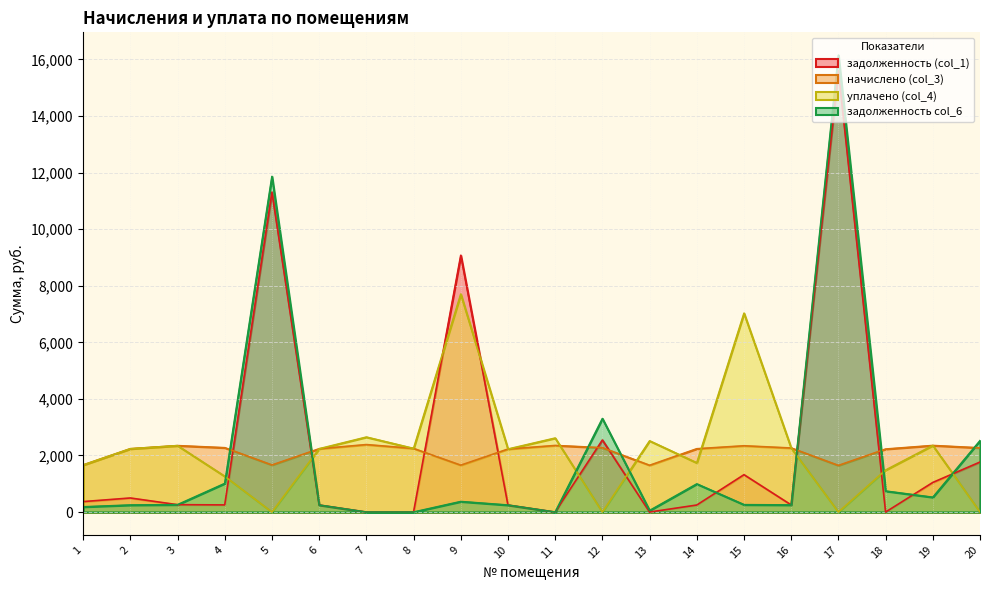

How many values in the задолженность col_6 series exceed 260?

11